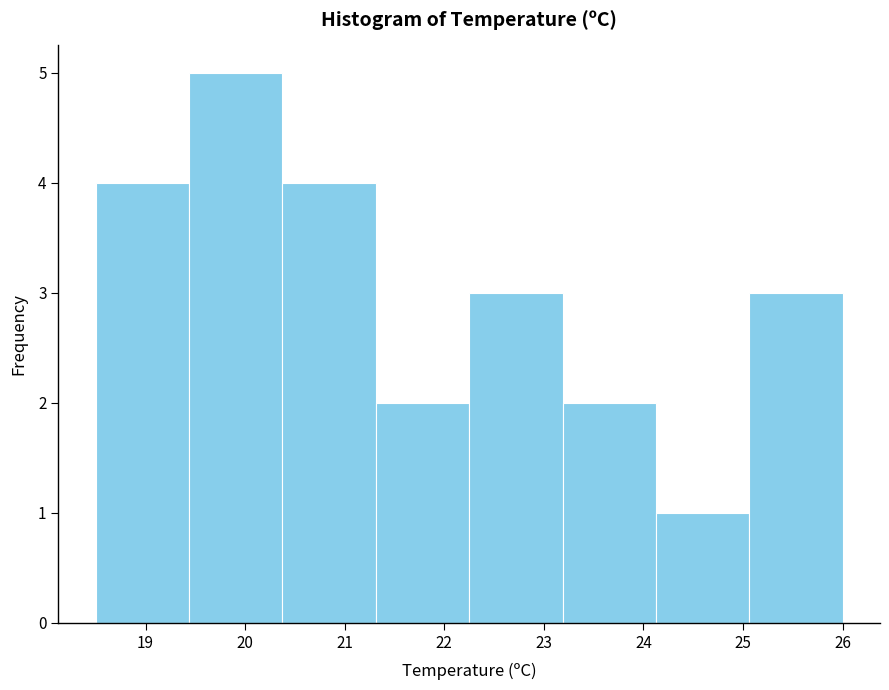

What is the height of the bar covering 19.4 to 20.4 on the x-axis? Neither the bar edges nor the heights are printed on the chart, so give them approximately, as read against the axes.

5